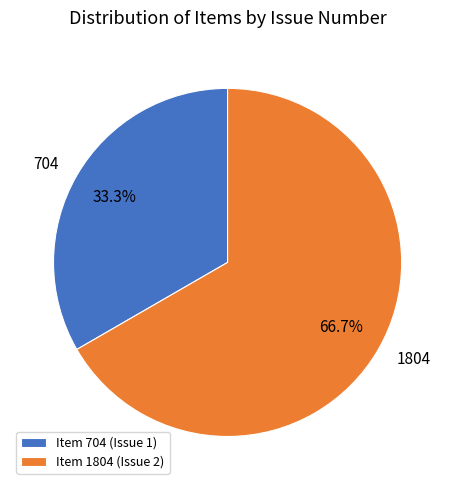

What percentage is NOT represented by 704?

66.7%